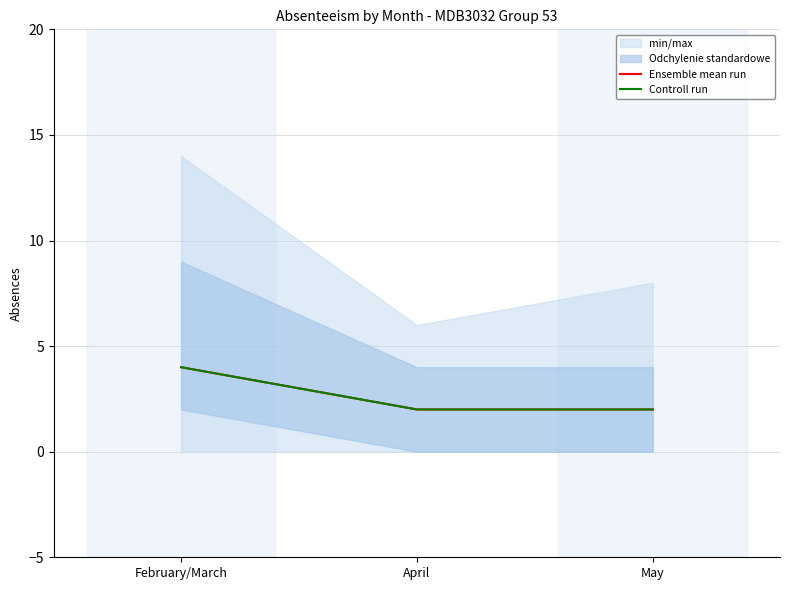

What is the difference between the maximum and second lowest values in the Controll run series?

2